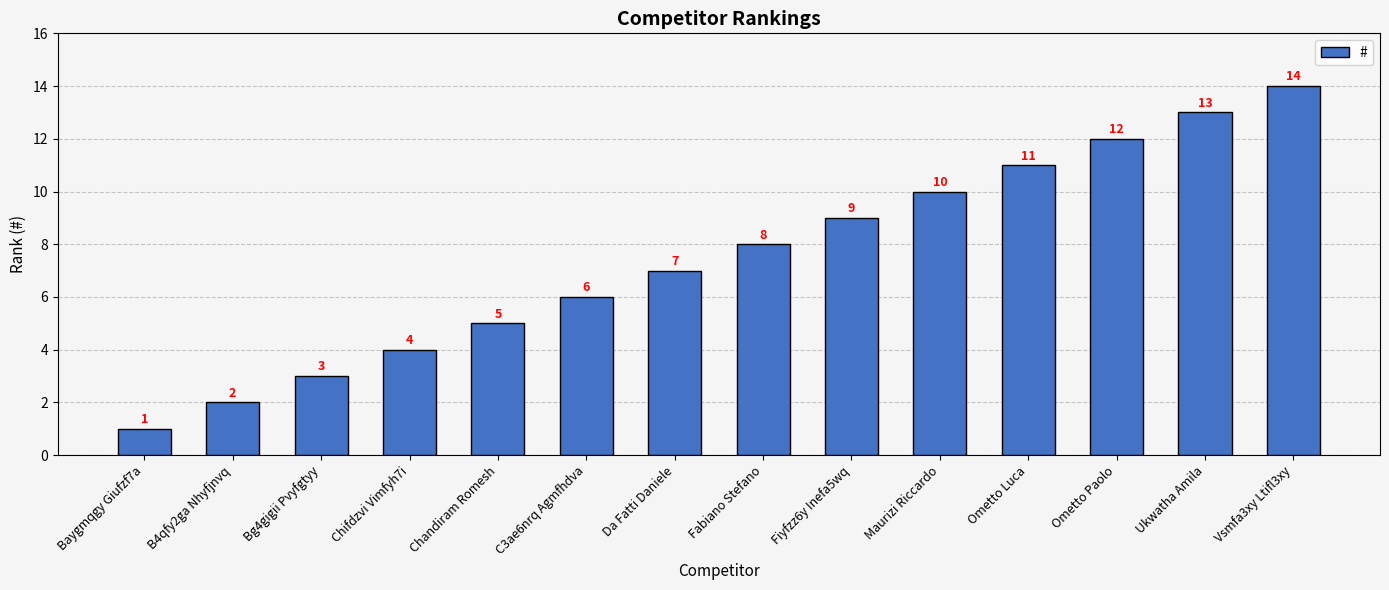

What is the change in value from Maurizi Riccardo to Vsmfa3xy Ltifl3xy?

+4